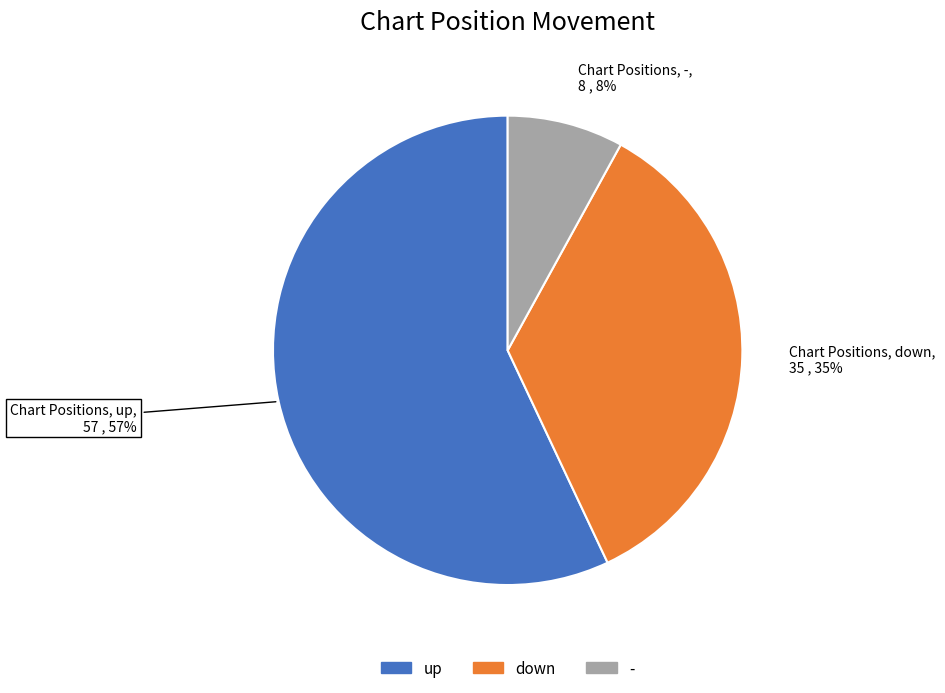

What percentage is the down slice, to the nearest percent?

35%